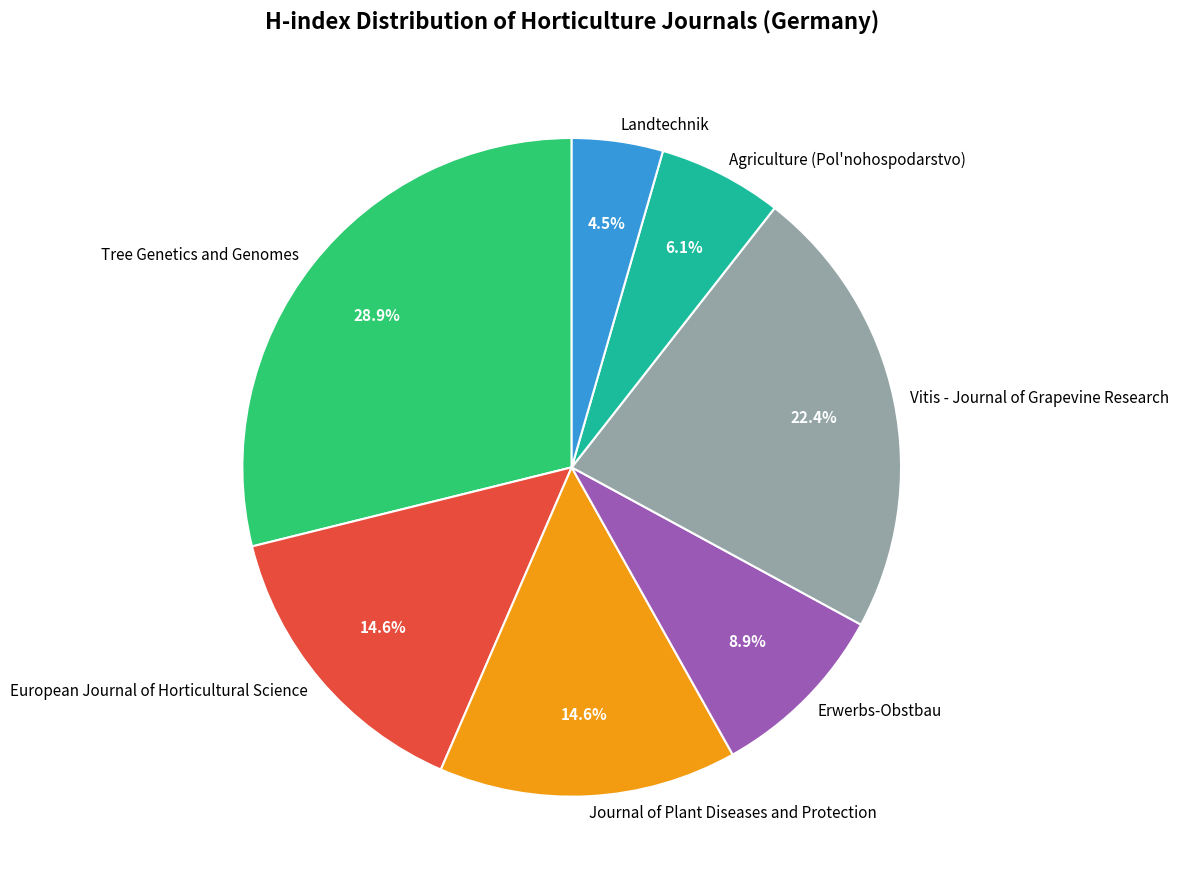

What portion of the pie excludes Erwerbs-Obstbau?

91.1%